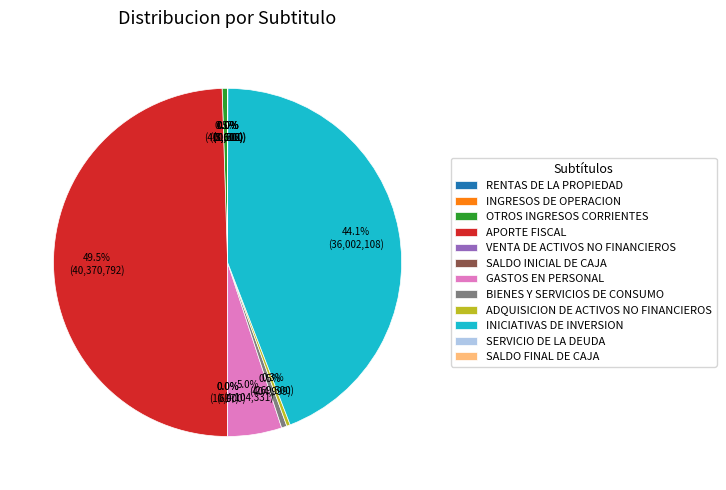

Does INICIATIVAS DE INVERSION account for over 50% of the chart?

No